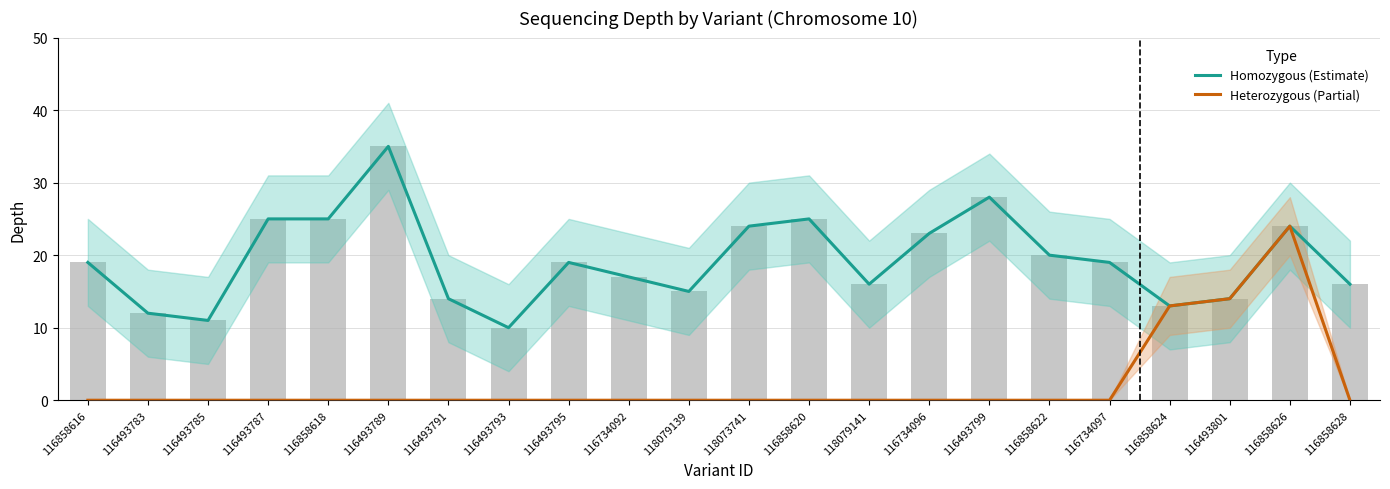

What is the total value across all series at 116493801?

28